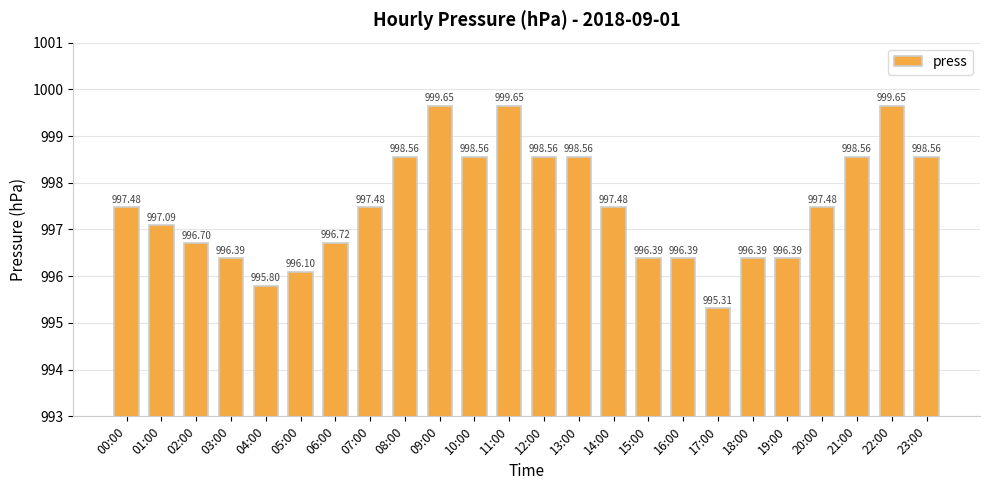

What is the average value?

997.5